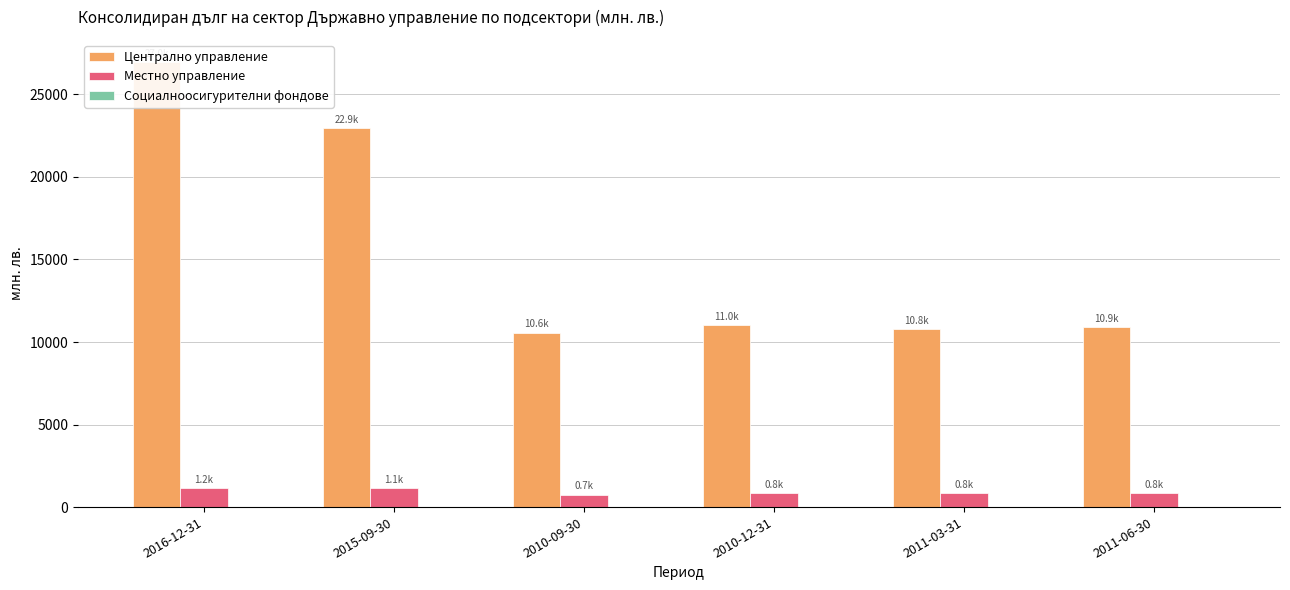

How many data points does each series have?

6